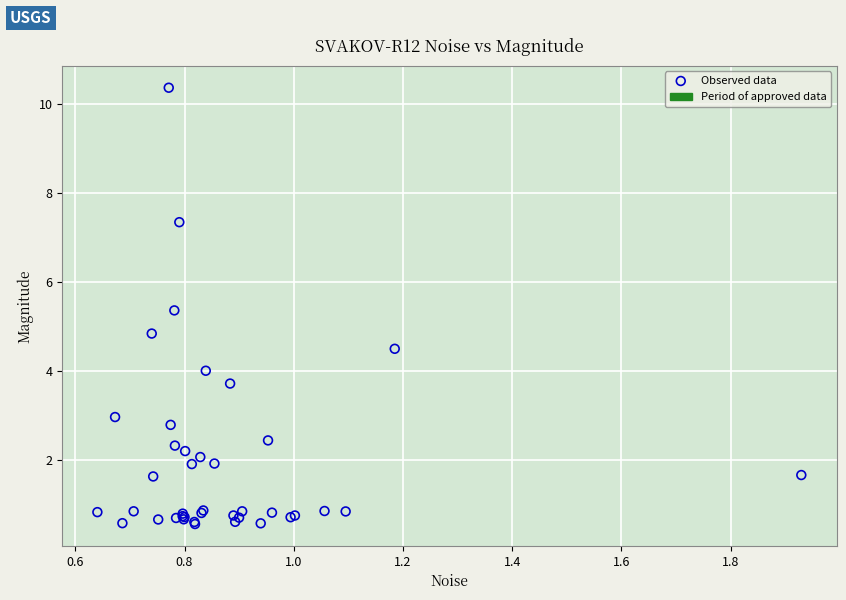

What Y value in the scatter plot is closest to 5?

4.8